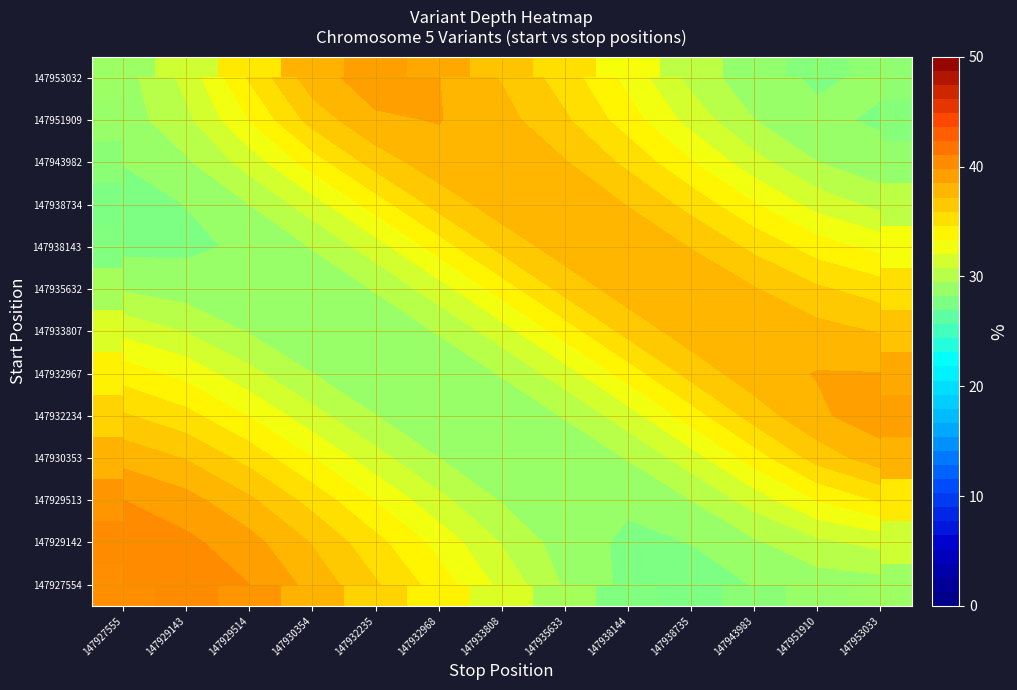

Is the value of 147927554 at 147938735 greater than the value of 147932234 at 147951910?

No